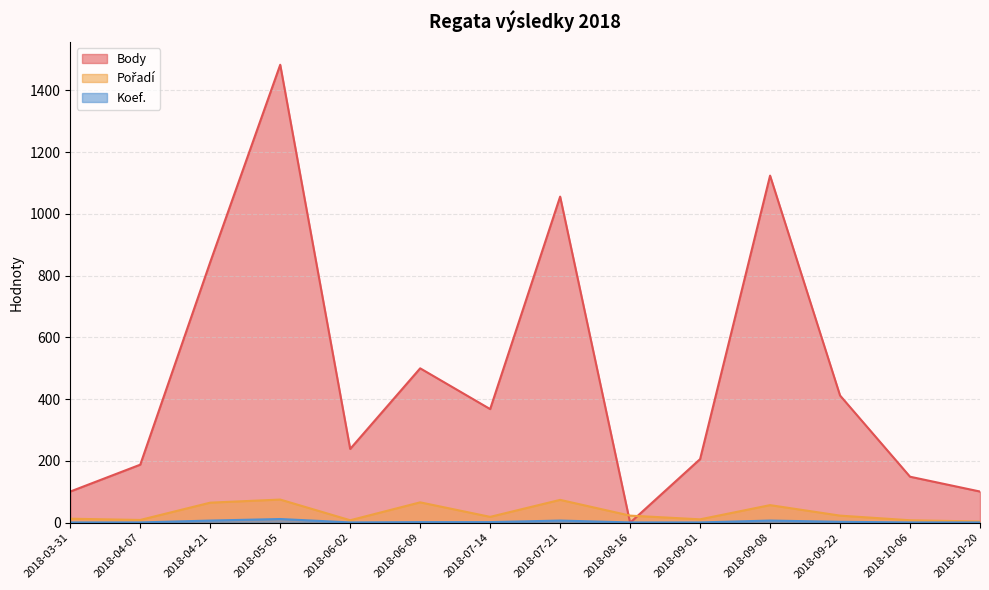

True or false: Pořadí has more than 0 interior local peaks.

True